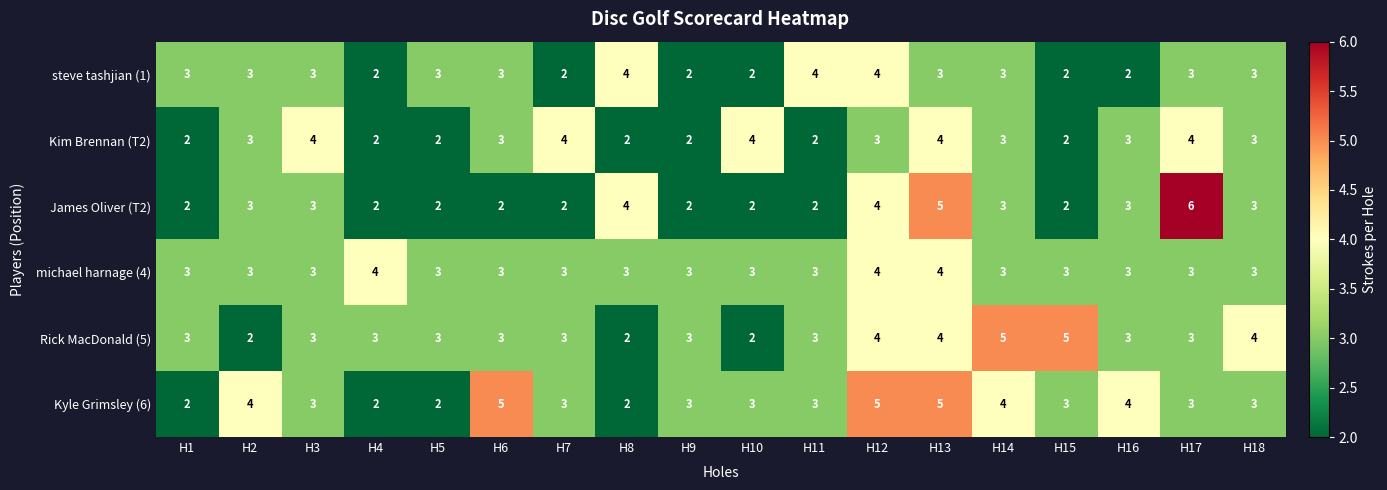

What value does the Kyle Grimsley (6) series have at H18?

3